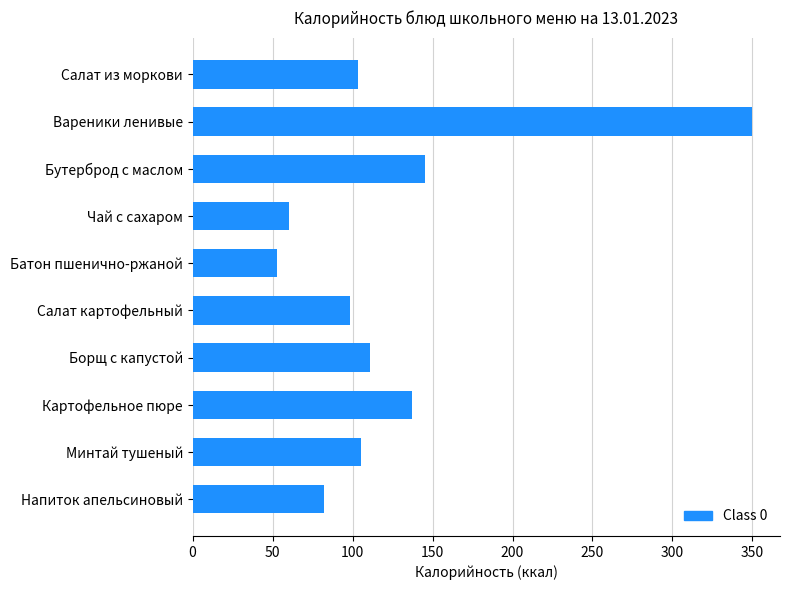

Approximately how many times larger is the value at Минтай тушеный compared to Вареники ленивые?

0.3